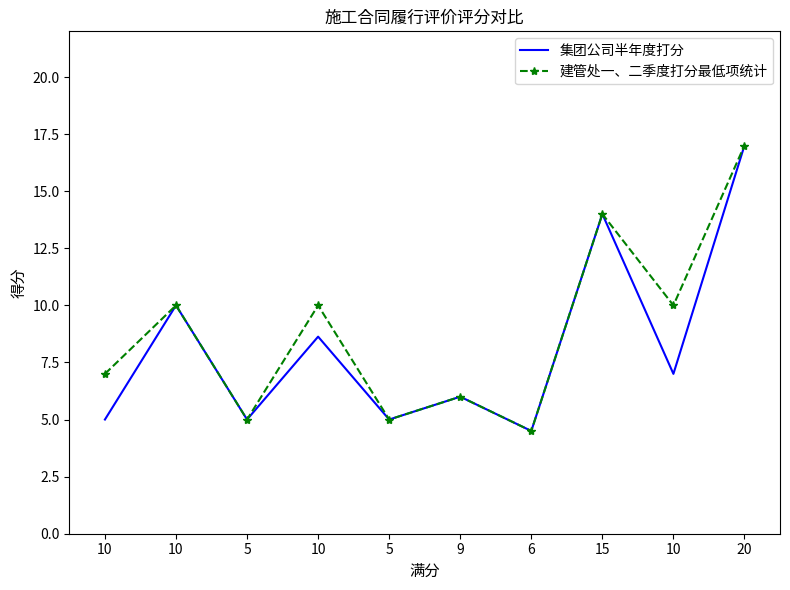

The 集团公司半年度打分 series shows 2.8 at 10. True or false?

False